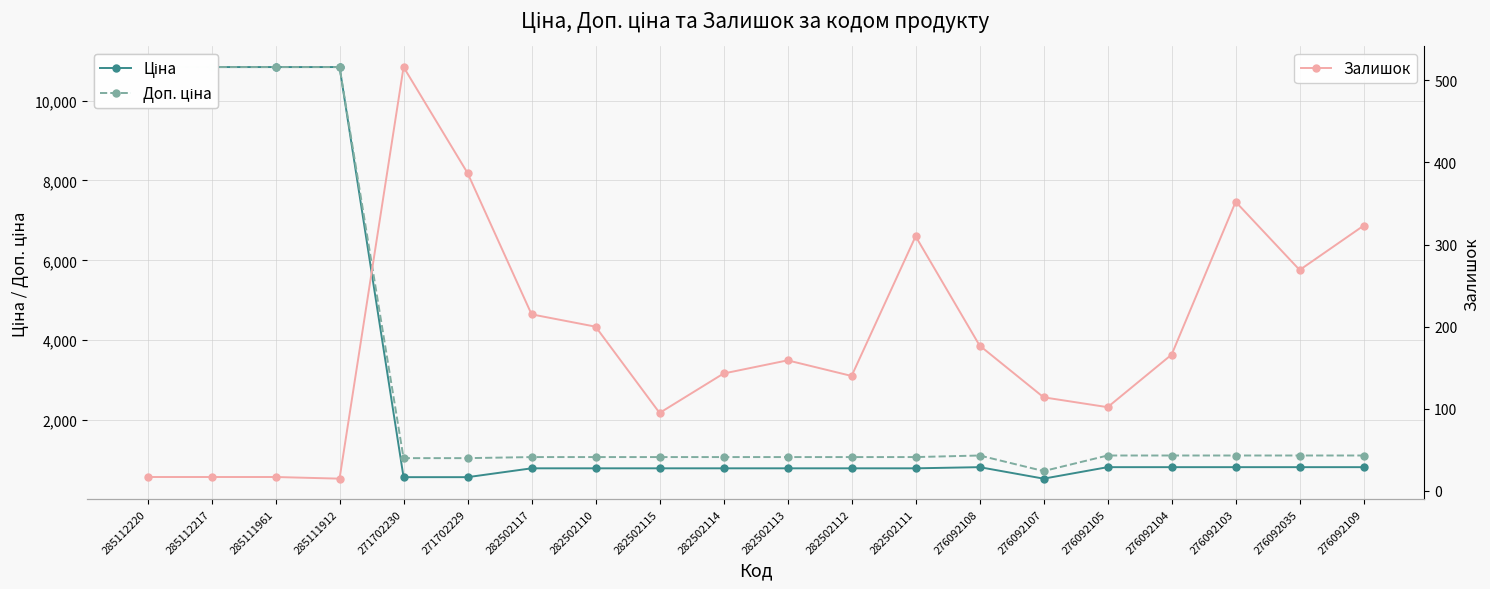

What is the lowest value of the Доп. ціна series?

724.0